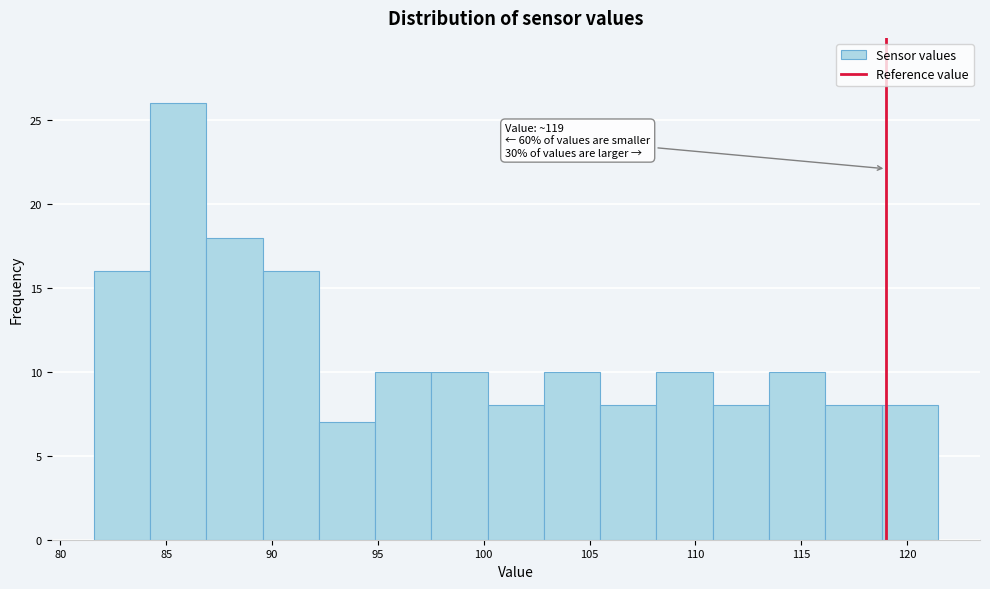

Which range on the x-axis has the tallest bar?

84.0 to 87.0